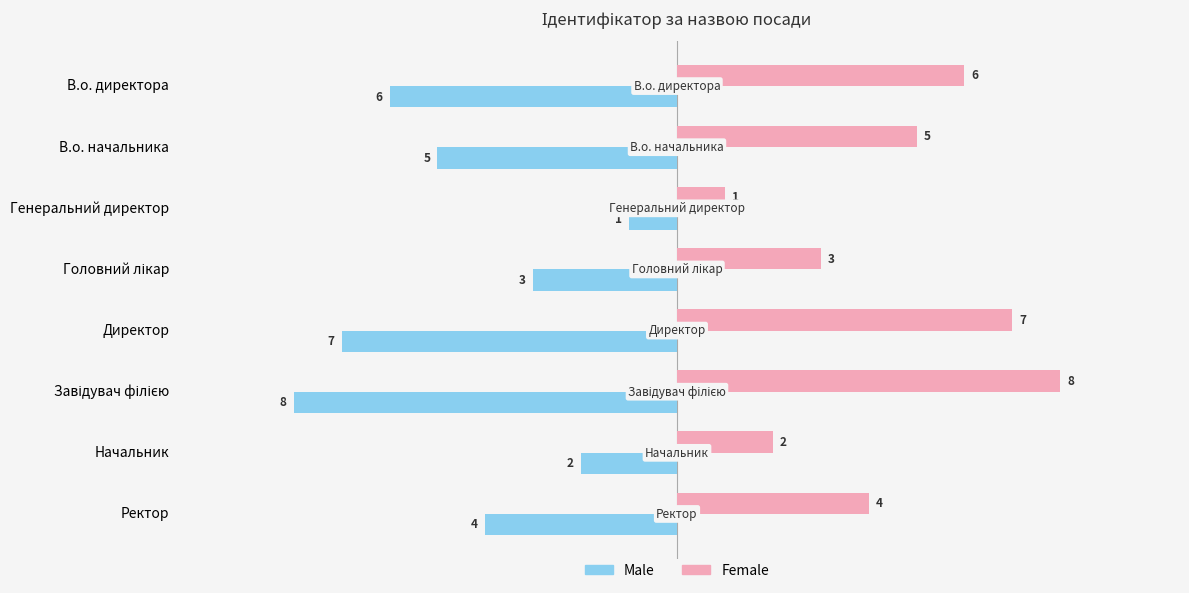

What is the highest value of the Male series?

-1